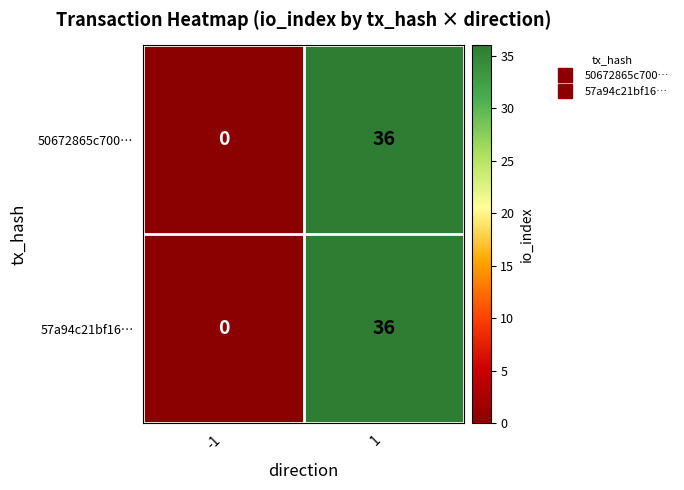

What is the sum of all 57a94c21bf16… values?

36